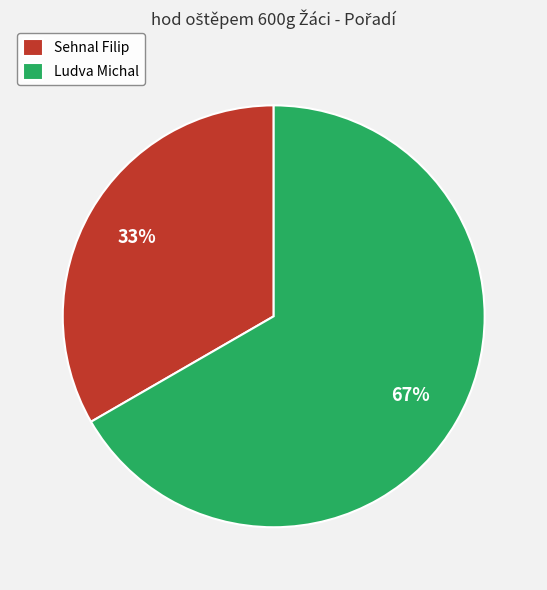

Rank the categories by value from highest to lowest.

Ludva Michal, Sehnal Filip